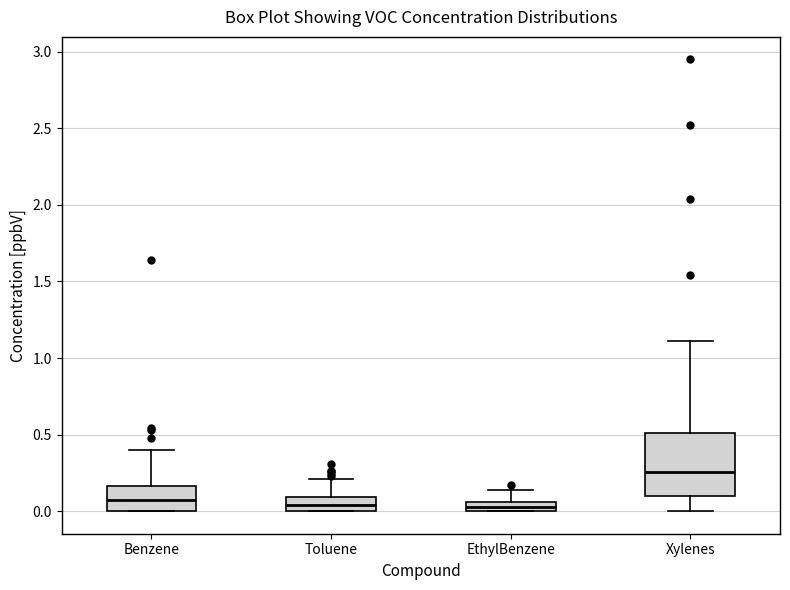

Where does the median line of the box for Xylenes sit on the y-axis? The values are not printed on the chart, so give them approximately, as read against the axis.

0.25